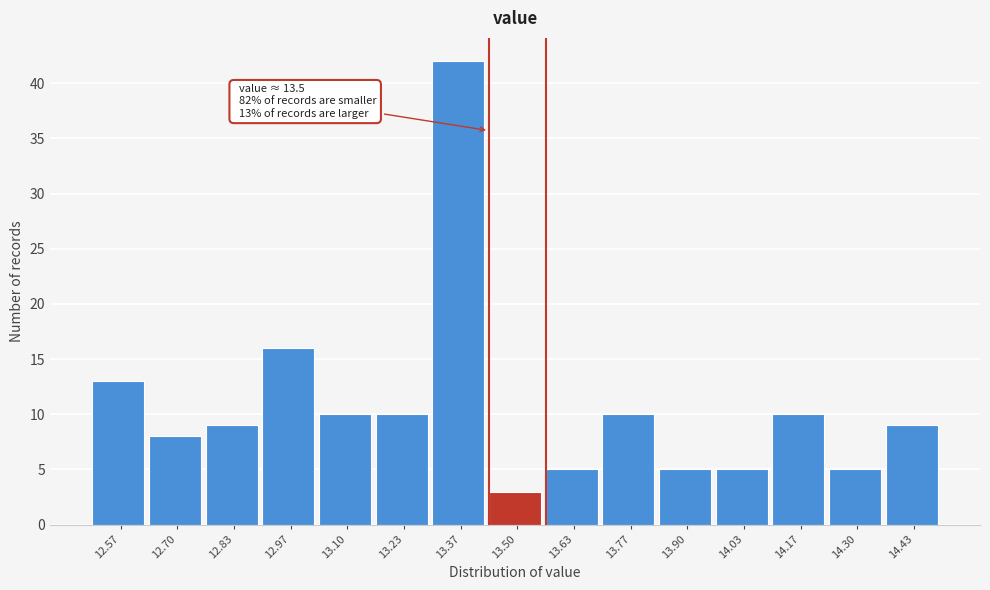

Over which range of the x-axis is the bar tallest?

13.30 to 13.44